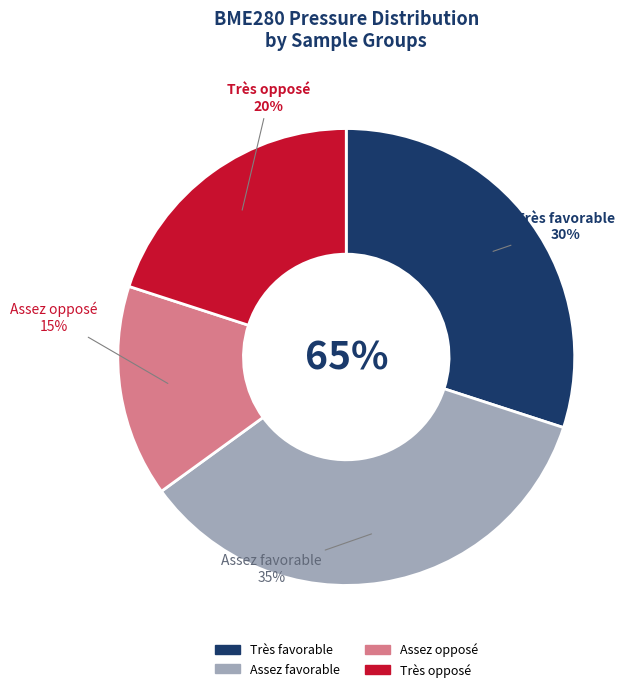

True or false: 00:01 accounts for 1% of the total.

False